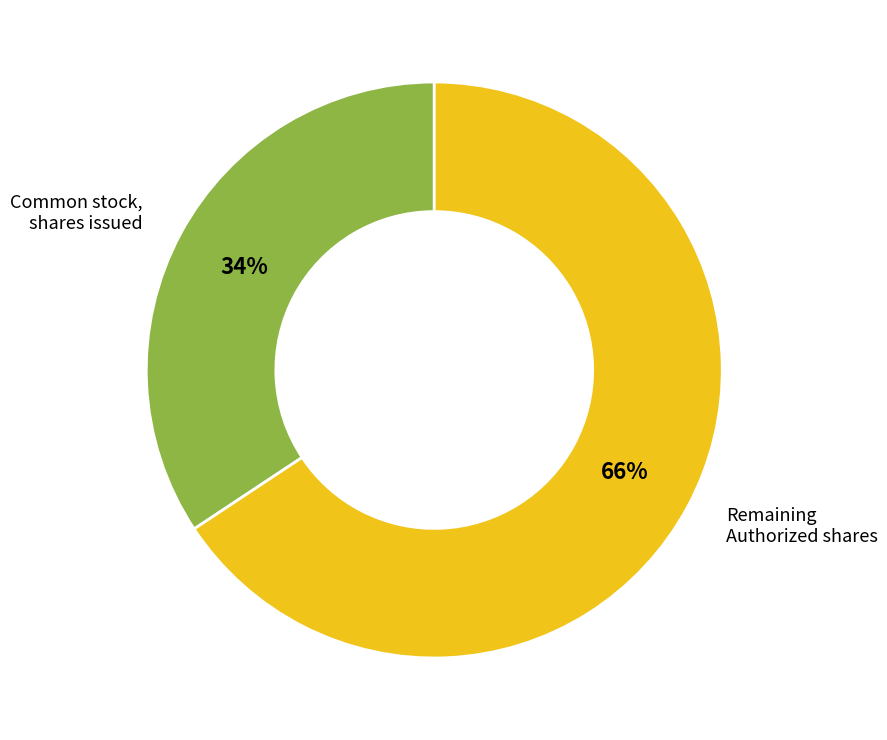

Does any single category account for the majority?

Yes